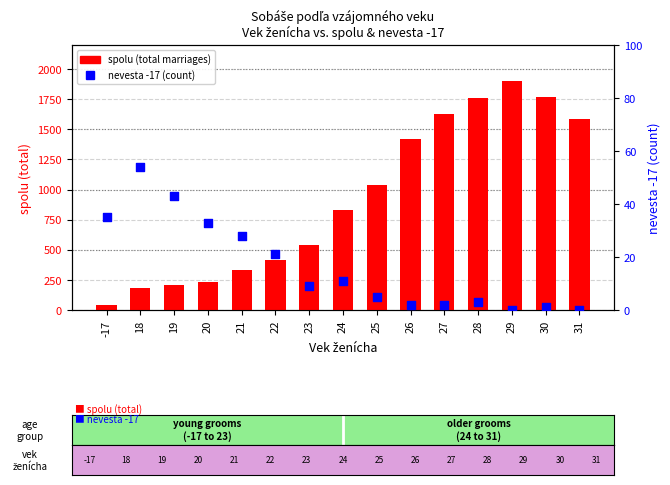

At which category is the sum across all series the highest?

29